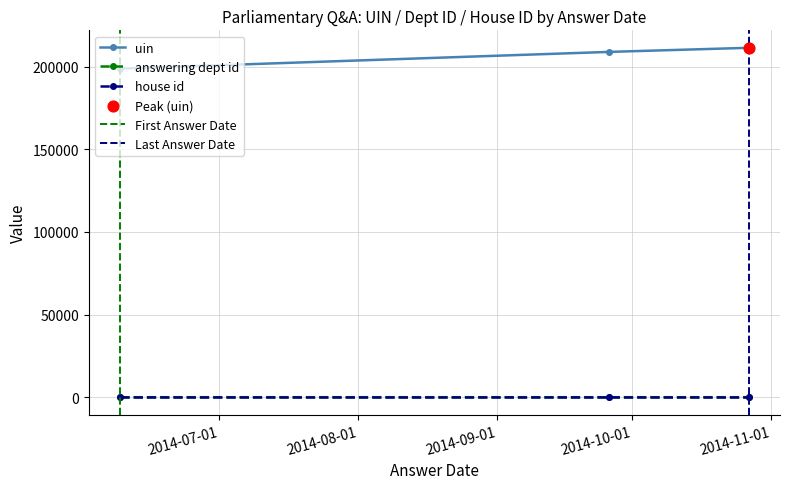

Which series has the largest total across all categories?

uin